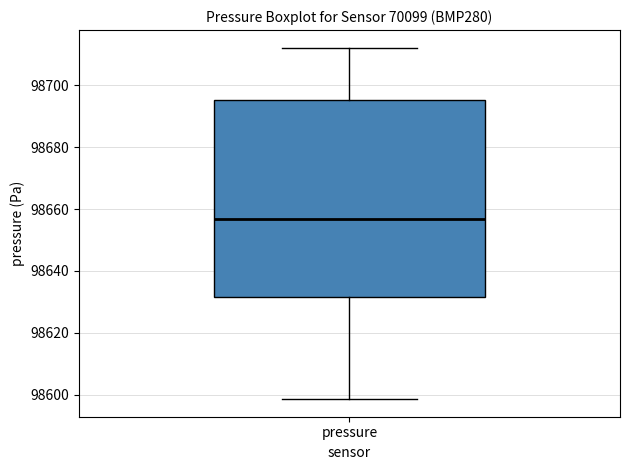

Where is the upper edge of the box for pressure on the y-axis? The values are not printed on the chart, so give them approximately, as read against the axis.

98696